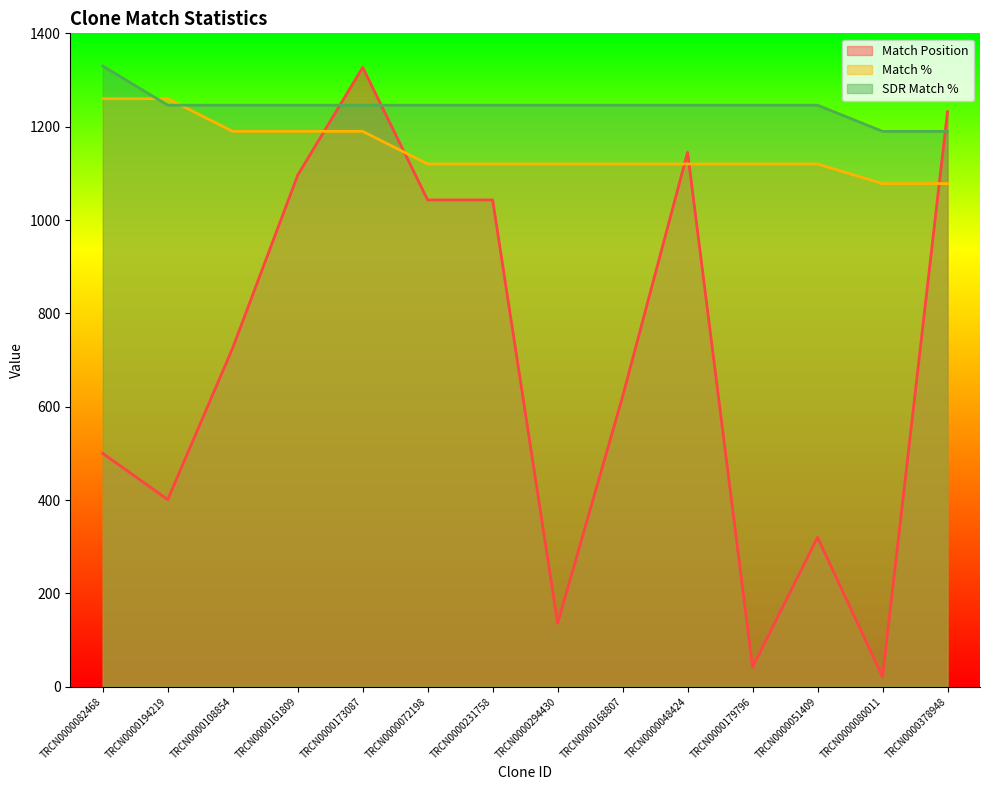

What is the sum of the Match Position values at TRCN0000179796 and TRCN0000194219?

443